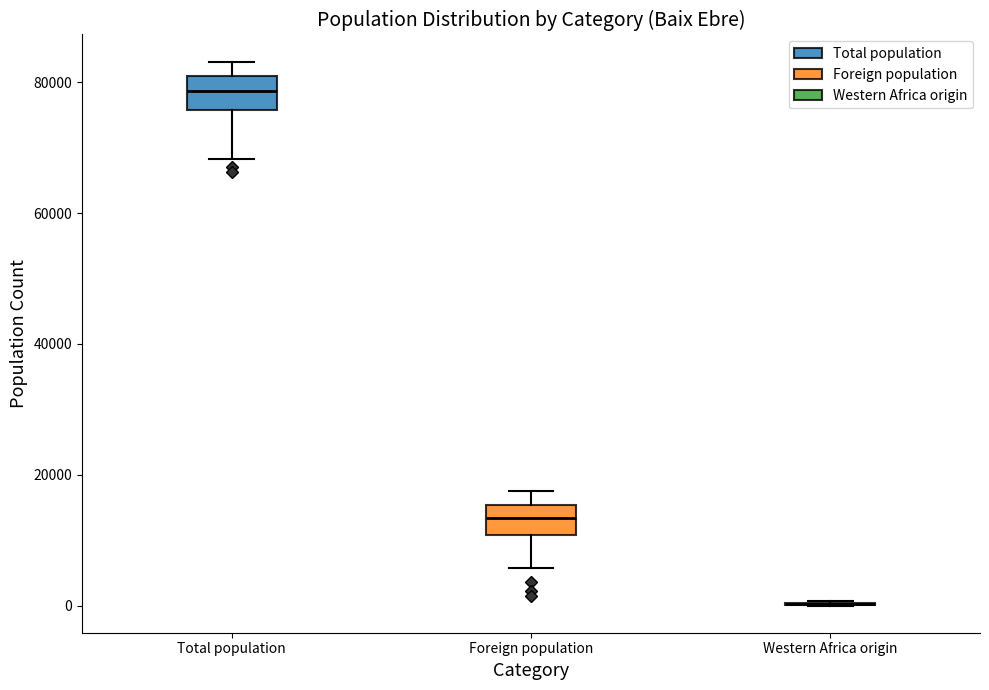

Reading left to right, read every box against the y-axis: the position of its median line, the range the box covers, and the ends of its whiskers. The values are not printed on the chart, so give them approximately, as read against the axis.

Total population: median 78000, box 76000 to 80000, whiskers 68000 to 84000
Foreign population: median 14000, box 10000 to 16000, whiskers 6000 to 18000
Western Africa origin: box collapsed to a line at 0, whiskers 0 to 0